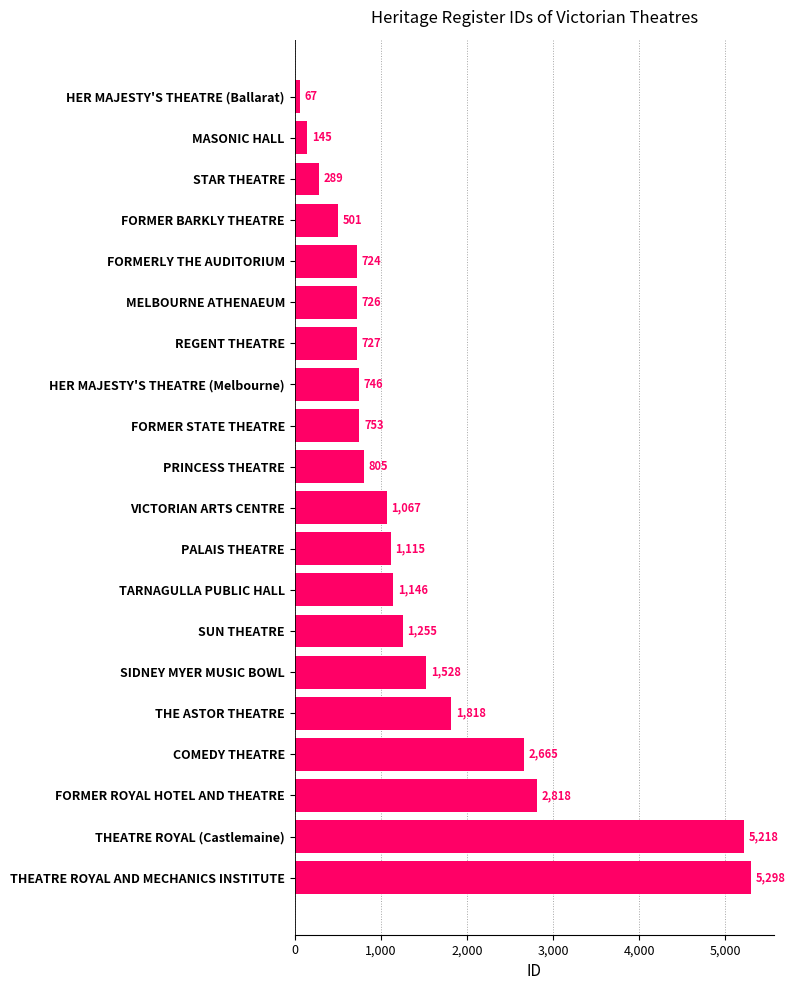

What is the difference between the maximum and minimum values?

5231